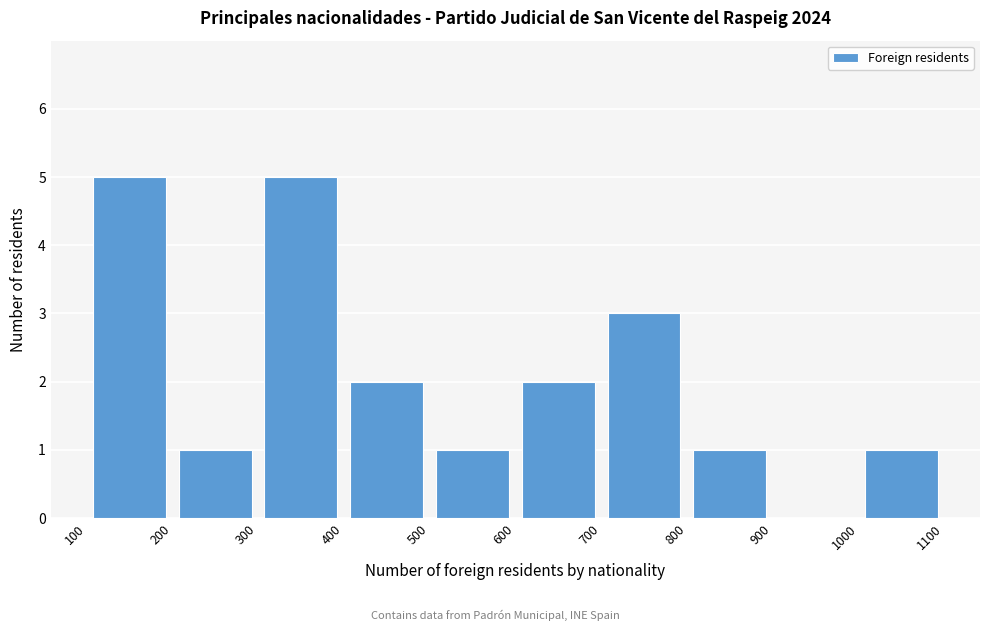

Reading left to right, list every bar in this chart as the range it spans on the x-axis followed by its height. The values are not printed on the chart, so give them approximately, as read against the axis.

100 to 200: 5
200 to 300: 1
300 to 400: 5
400 to 500: 2
500 to 600: 1
600 to 700: 2
700 to 800: 3
800 to 900: 1
900 to 1000: 0
1000 to 1100: 1